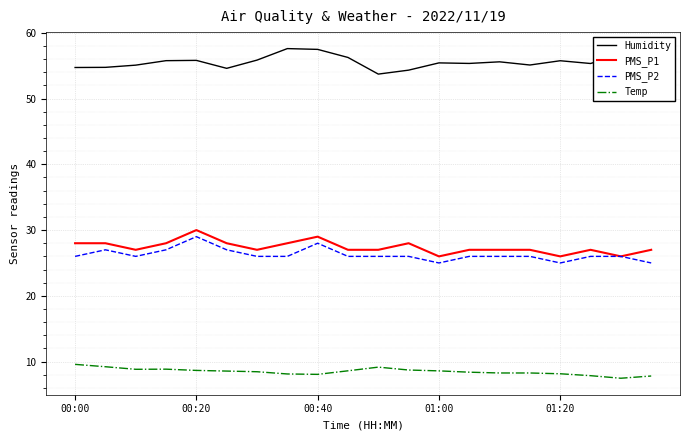

What is the minimum value for Temp?

7.5